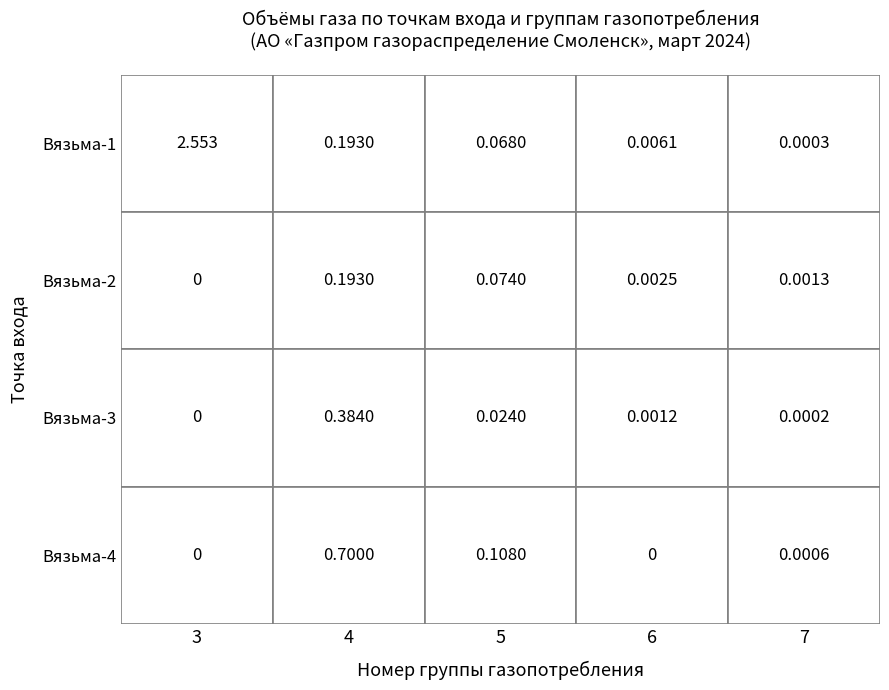

What is the sum of the 3 values at 0 and 2?

2.6